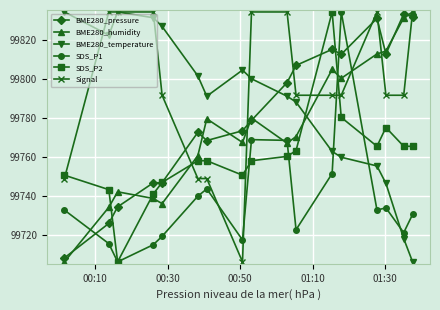

What is the smallest value displayed?

99706.0